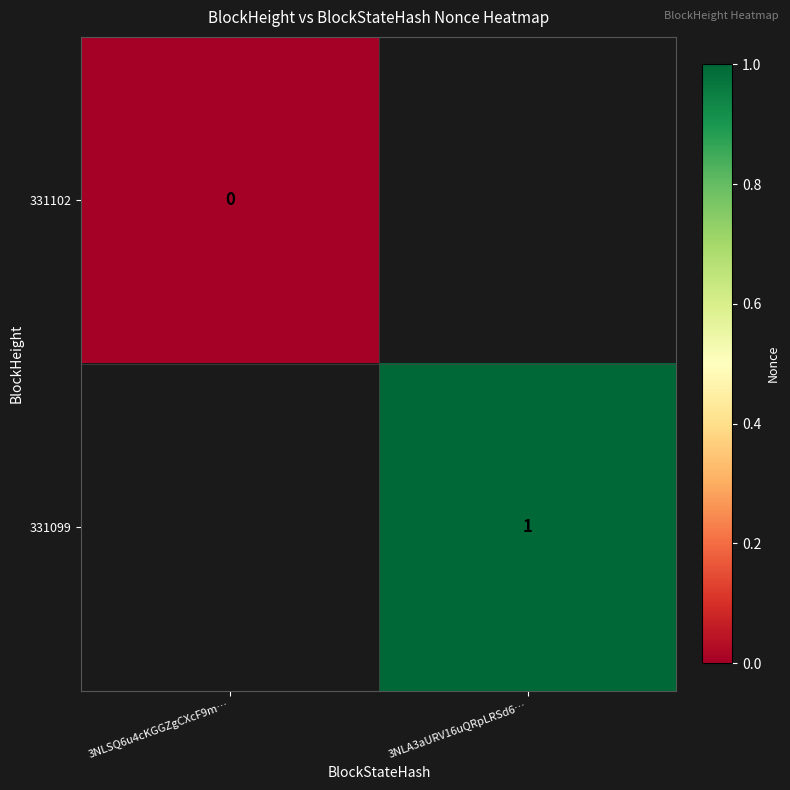

Which category has the highest value across all series?

3NLA3aURV16uQRpLRSd6…